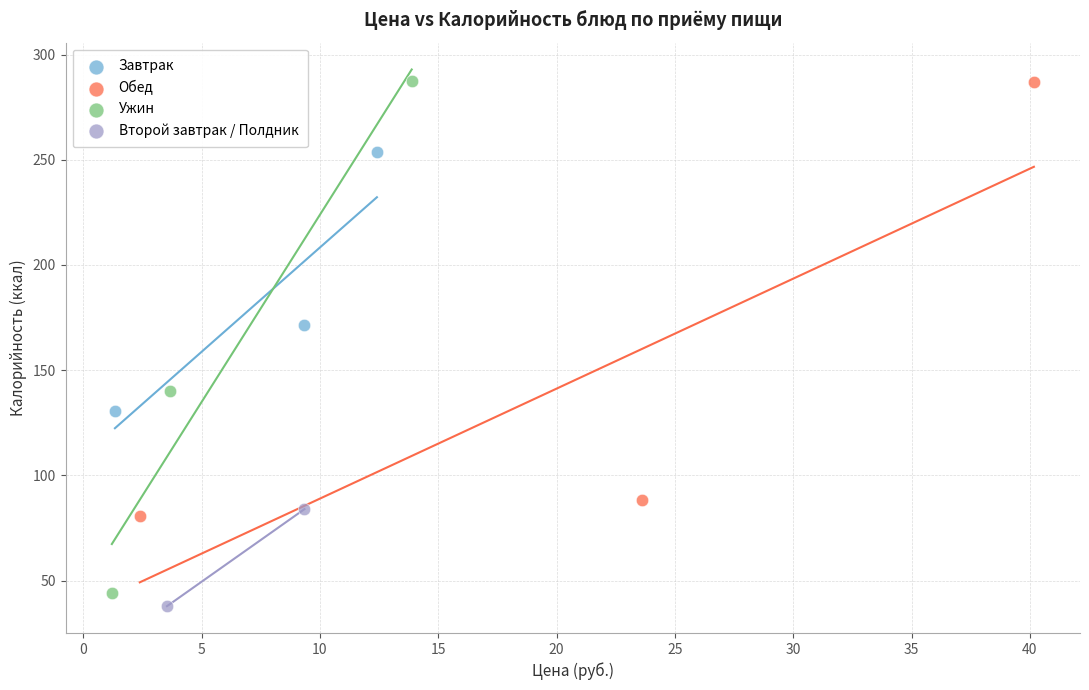

What are all the series names shown in the legend?

Завтрак, Обед, Ужин, Второй завтрак / Полдник